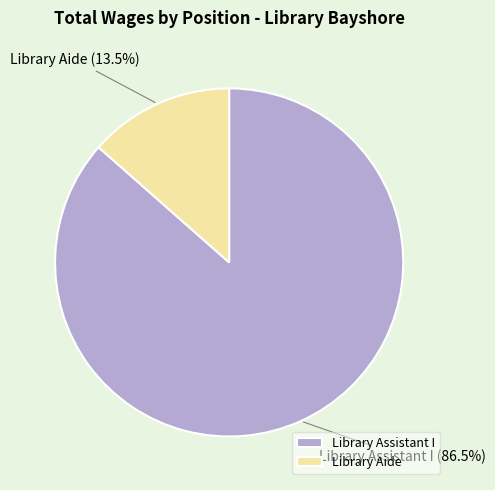

What is the smallest slice in the pie chart?

Library Aide